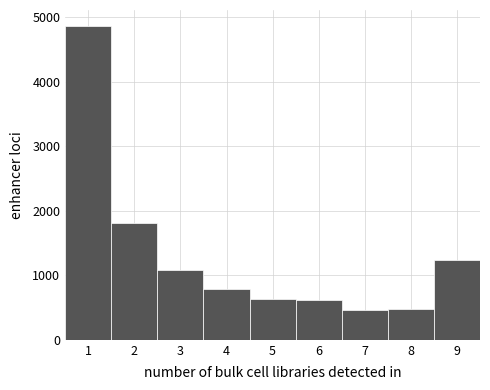

Over which range of the x-axis is the bar tallest?

0.5 to 1.5